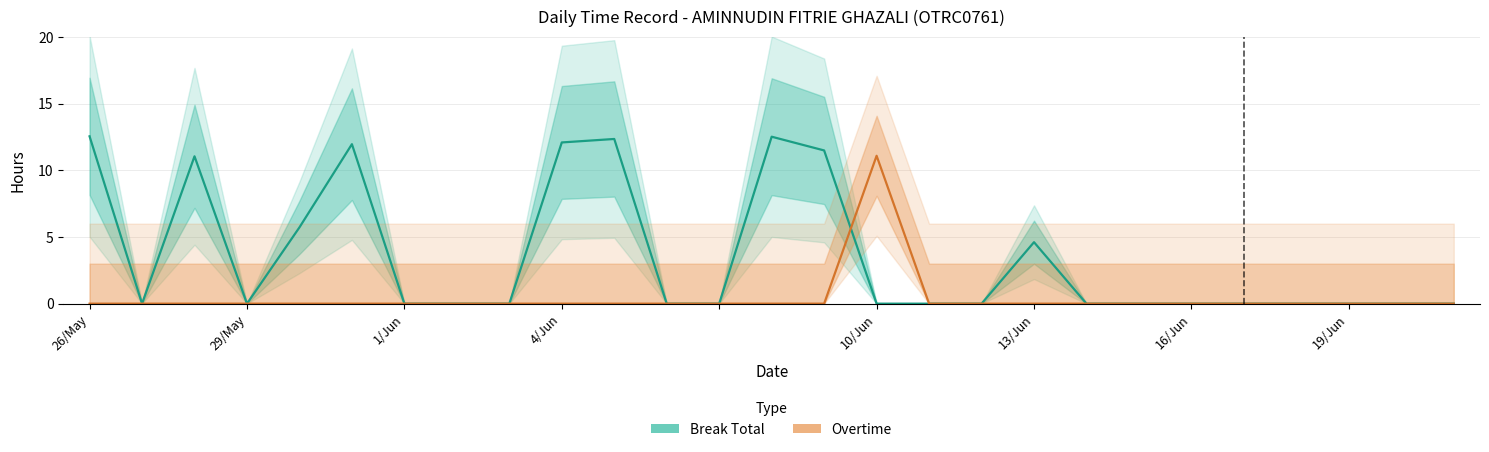

Which category has the highest value across all series?

26/May